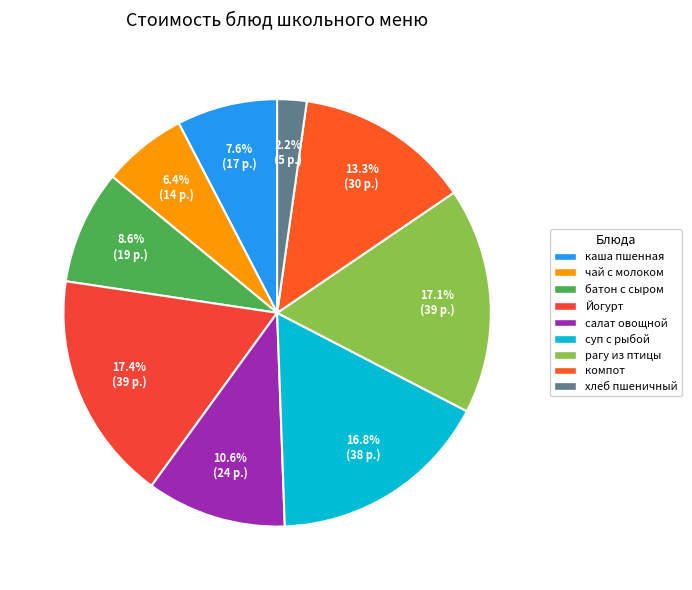

How many slices are in this pie chart?

9